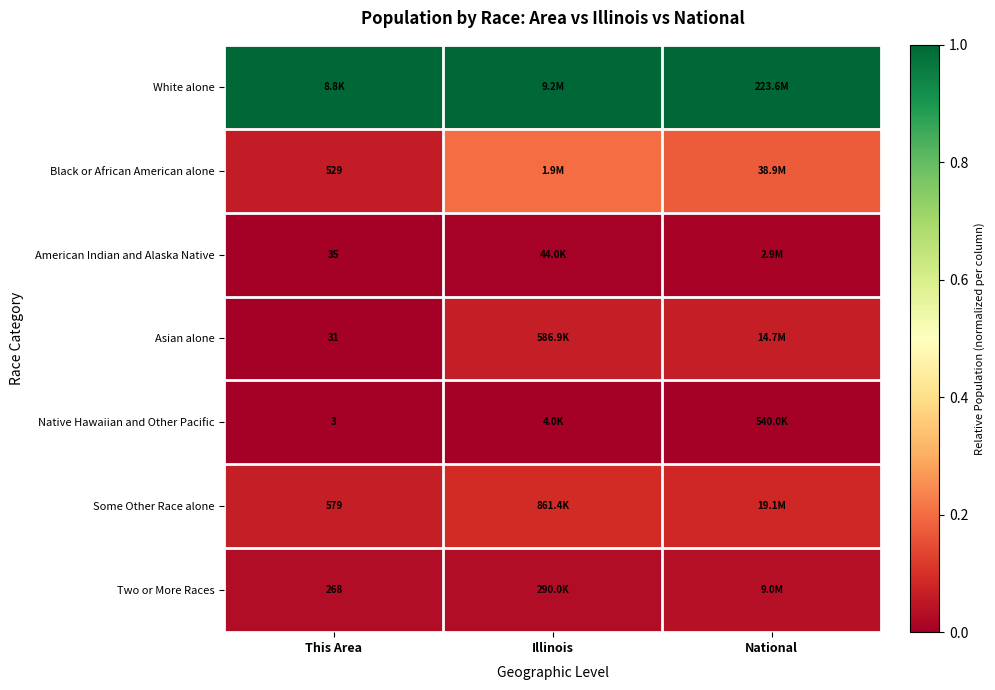

At how many categories does at least one series exceed 0?

3